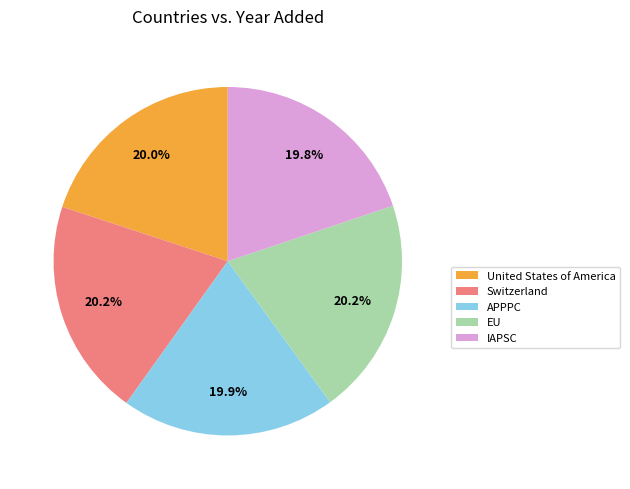

Is there any slice that represents more than half of the pie?

No